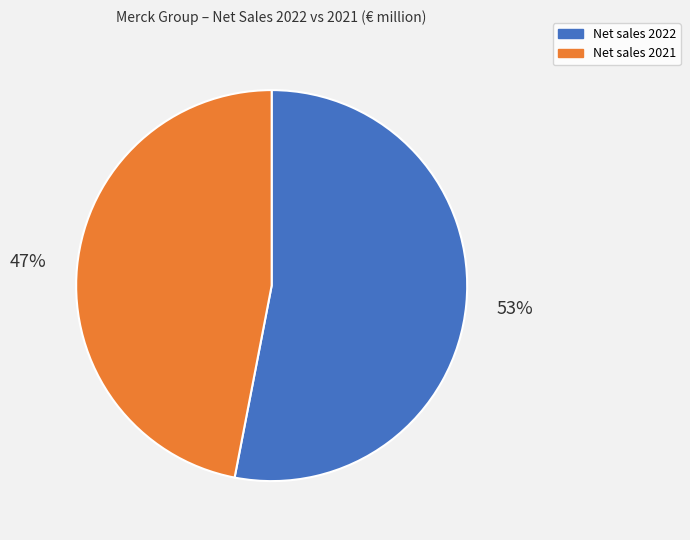

Does any single category account for the majority?

Yes